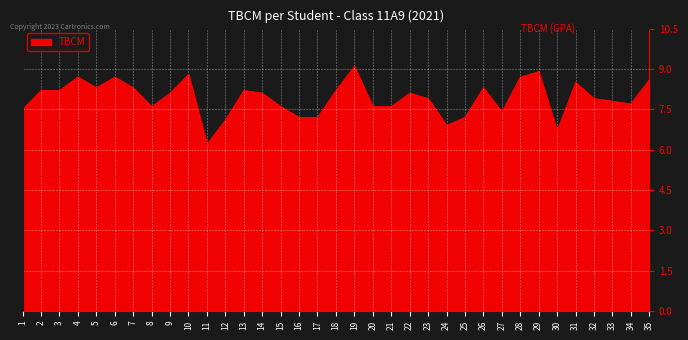

What is the difference between the values at 33 and 35?

0.8